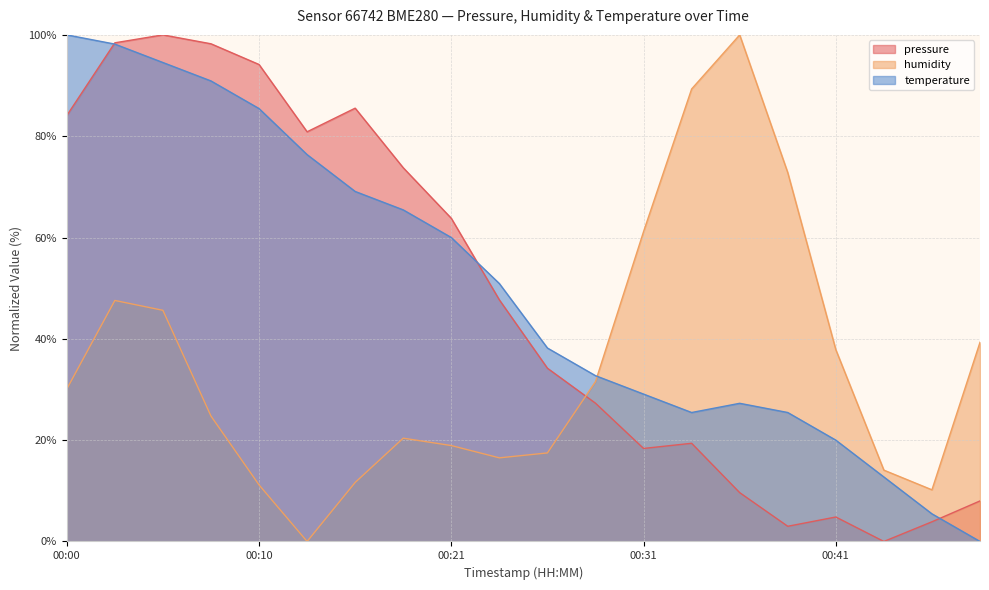

What is the difference between the second highest and minimum values in the temperature series?

98.2